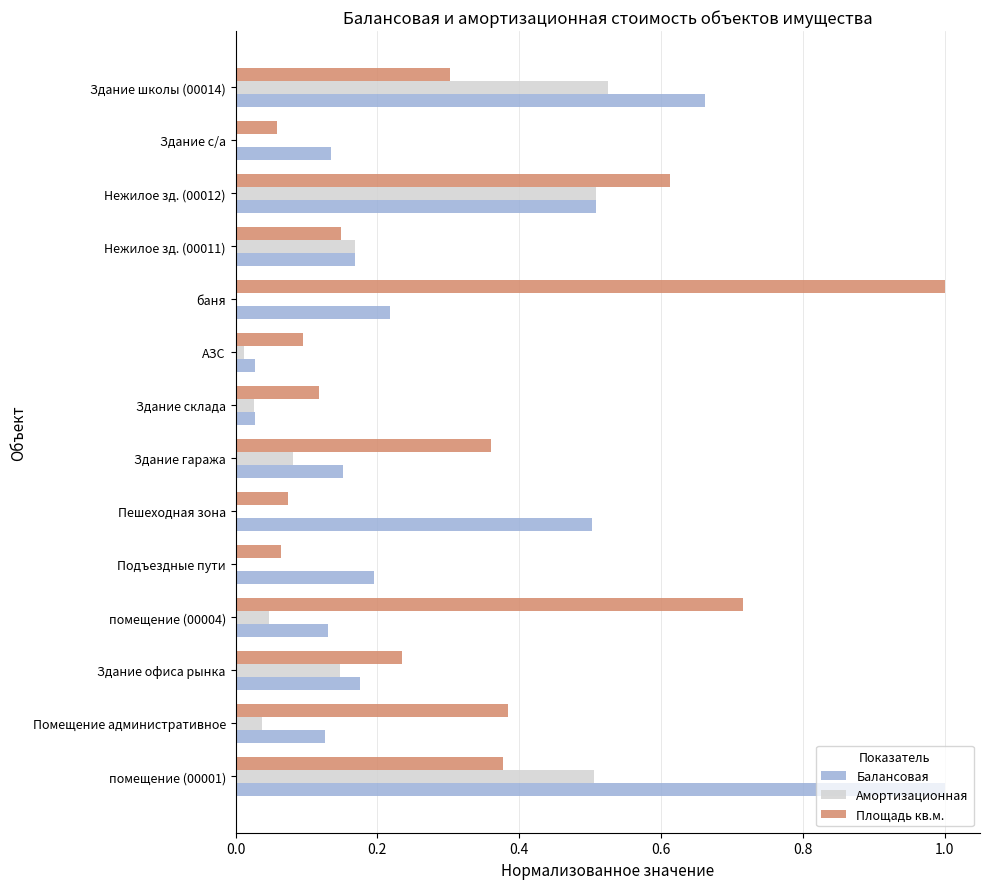

What is the total value across all series at Нежилое зд. (00012)?

1.6